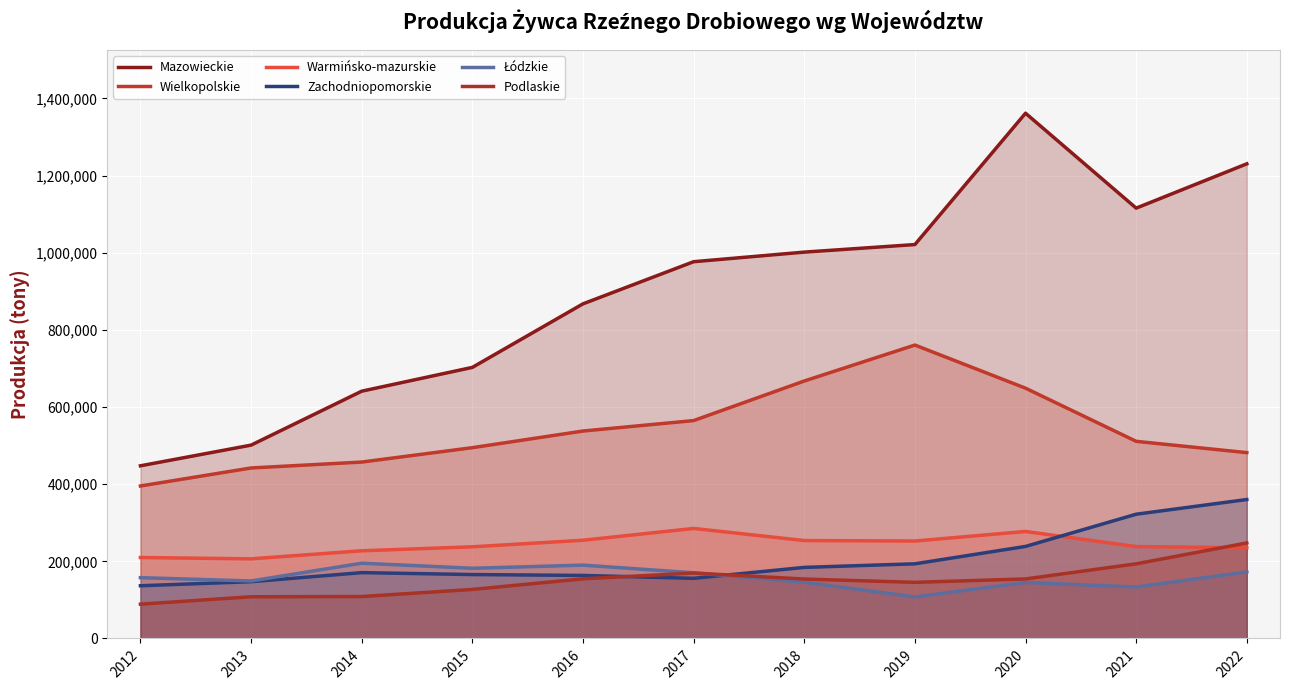

At which category does Warmińsko-mazurskie reach its first local valley?

2013